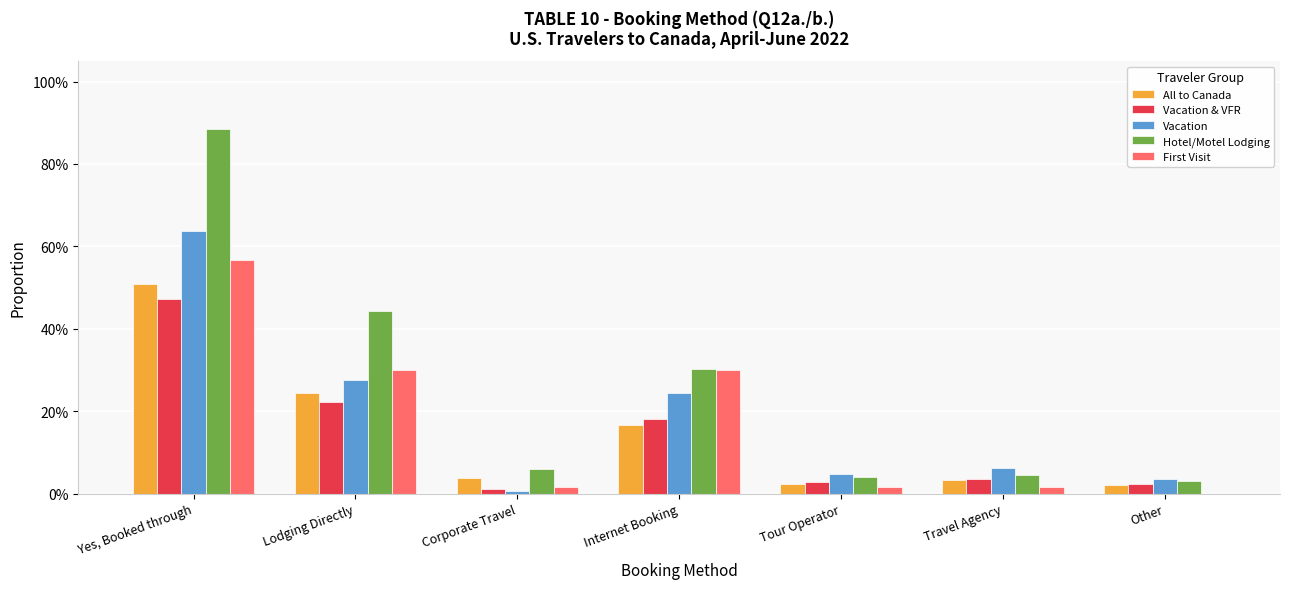

Reading right to left, list all the values displayed in this chart.

All to Canada: Other=0.0	Travel Agency=0.0	Tour Operator=0.0	Internet Booking=0.2	Corporate Travel=0.0	Lodging Directly=0.2	Yes, Booked through=0.5
Vacation & VFR: Other=0.0	Travel Agency=0.0	Tour Operator=0.0	Internet Booking=0.2	Corporate Travel=0.0	Lodging Directly=0.2	Yes, Booked through=0.5
Vacation: Other=0.0	Travel Agency=0.1	Tour Operator=0.0	Internet Booking=0.2	Corporate Travel=0.0	Lodging Directly=0.3	Yes, Booked through=0.6
Hotel/Motel Lodging: Other=0.0	Travel Agency=0.0	Tour Operator=0.0	Internet Booking=0.3	Corporate Travel=0.1	Lodging Directly=0.4	Yes, Booked through=0.9
First Visit: Other=0.0	Travel Agency=0.0	Tour Operator=0.0	Internet Booking=0.3	Corporate Travel=0.0	Lodging Directly=0.3	Yes, Booked through=0.6